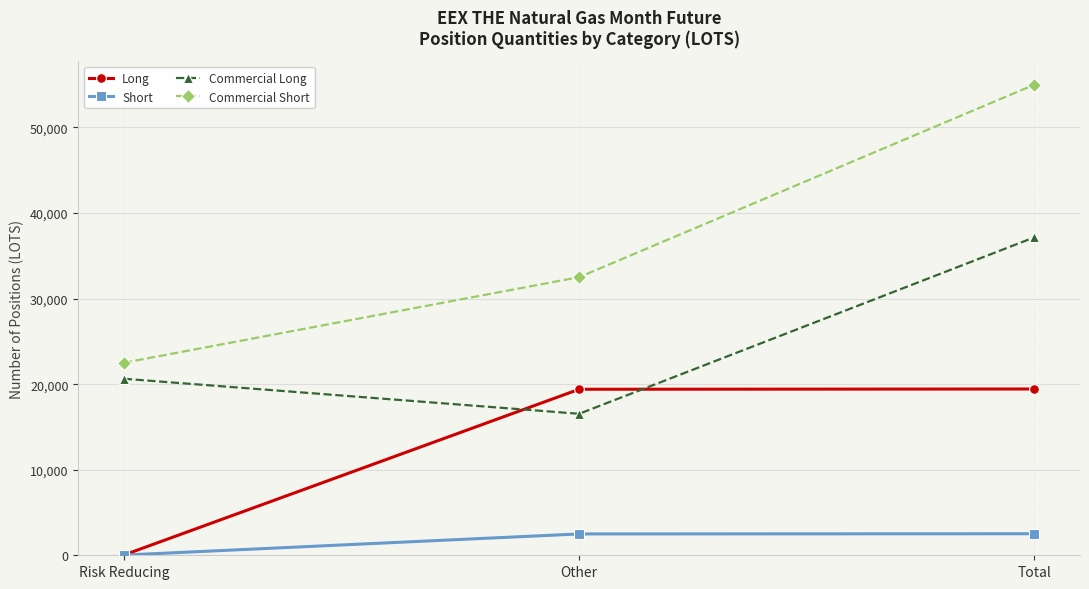

What position from the right is Other?

2